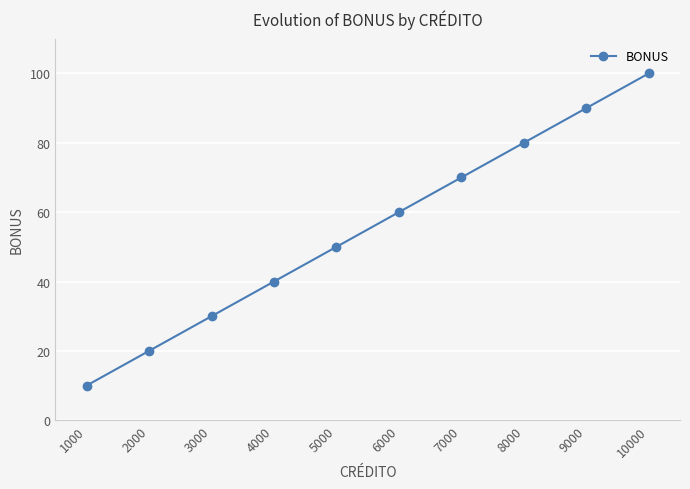

What value does the data have at 9000?

90